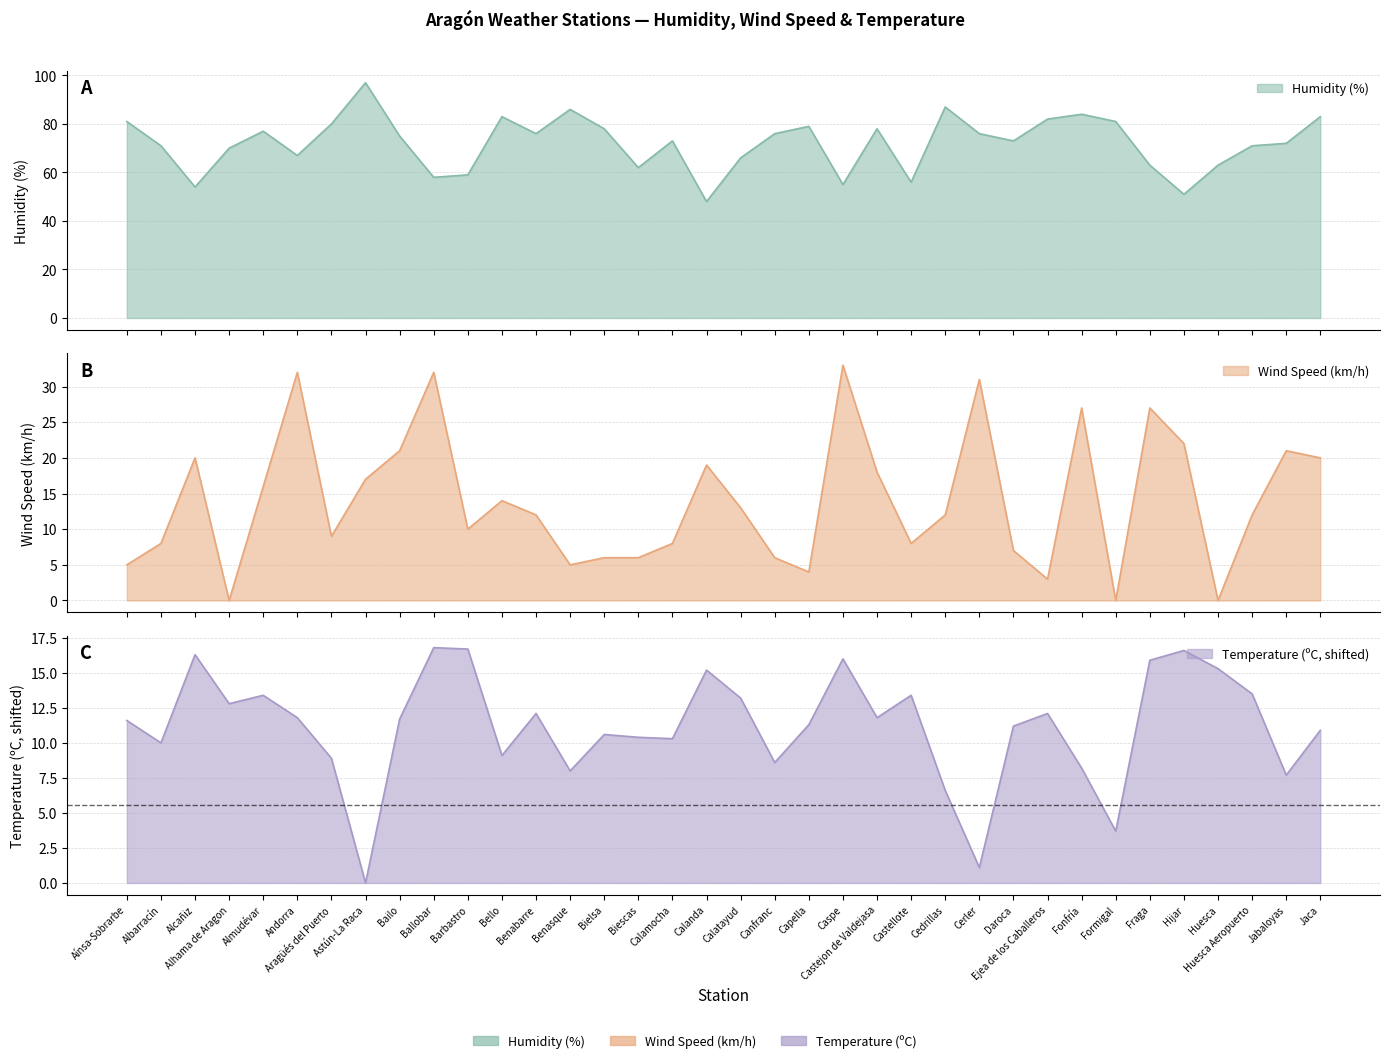

Reading left to right, what are all the values shown in this chart?

Humidity (%): 81.0	71.0	54.0	70.0	77.0	67.0	80.0	97.0	75.0	58.0	59.0	83.0	76.0	86.0	78.0	62.0	73.0	48.0	66.0	76.0	79.0	55.0	78.0	56.0	87.0	76.0	73.0	82.0	84.0	81.0	63.0	51.0	63.0	71.0	72.0	83.0
Wind Speed (km/h): 5.0	8.0	20.0	0.0	16.0	32.0	9.0	17.0	21.0	32.0	10.0	14.0	12.0	5.0	6.0	6.0	8.0	19.0	13.0	6.0	4.0	33.0	18.0	8.0	12.0	31.0	7.0	3.0	27.0	0.0	27.0	22.0	0.0	12.0	21.0	20.0
Temperature (ºC): 11.6	10.0	16.3	12.8	13.4	11.8	8.9	0.0	11.7	16.8	16.7	9.1	12.1	8.0	10.6	10.4	10.3	15.2	13.2	8.6	11.3	16.0	11.8	13.4	6.6	1.1	11.2	12.1	8.2	3.7	15.9	16.6	15.3	13.5	7.7	10.9